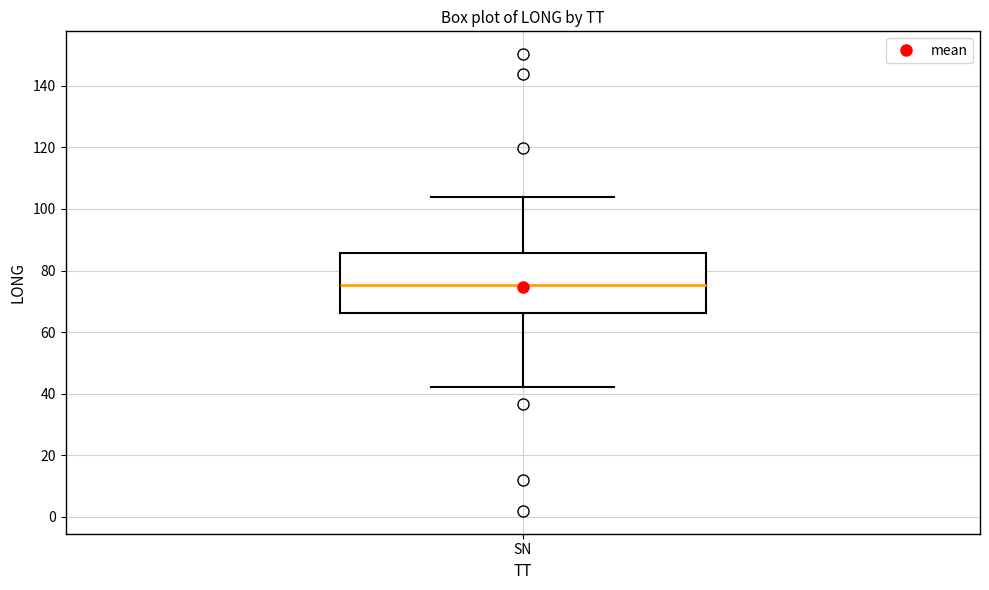

Where does the lower whisker of the box for SN end on the y-axis? The values are not printed on the chart, so give them approximately, as read against the axis.

42